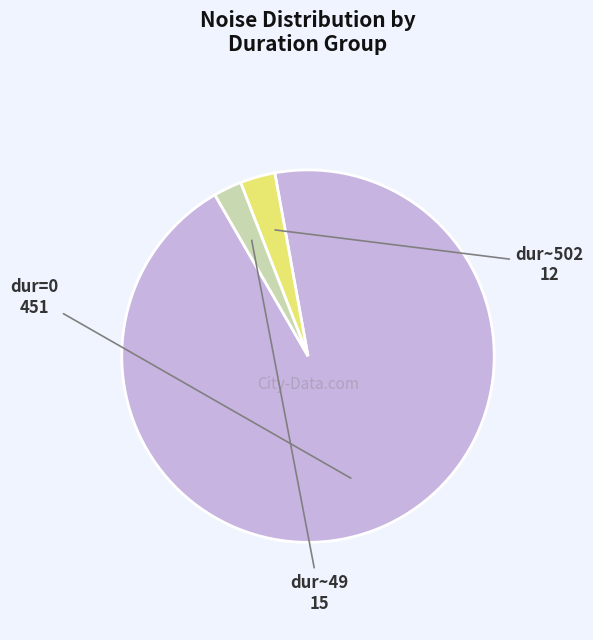

Does any single category account for the majority?

Yes